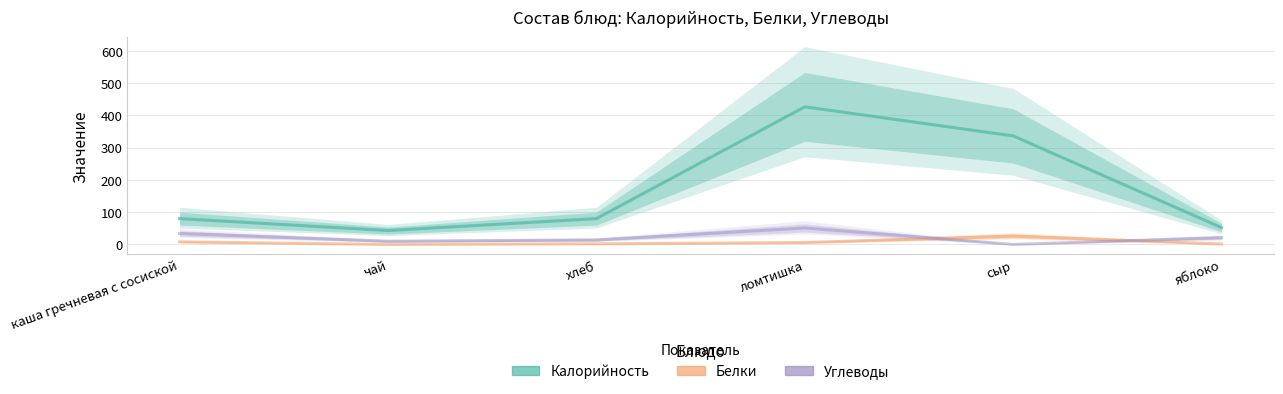

How many categories are shown in the chart?

6